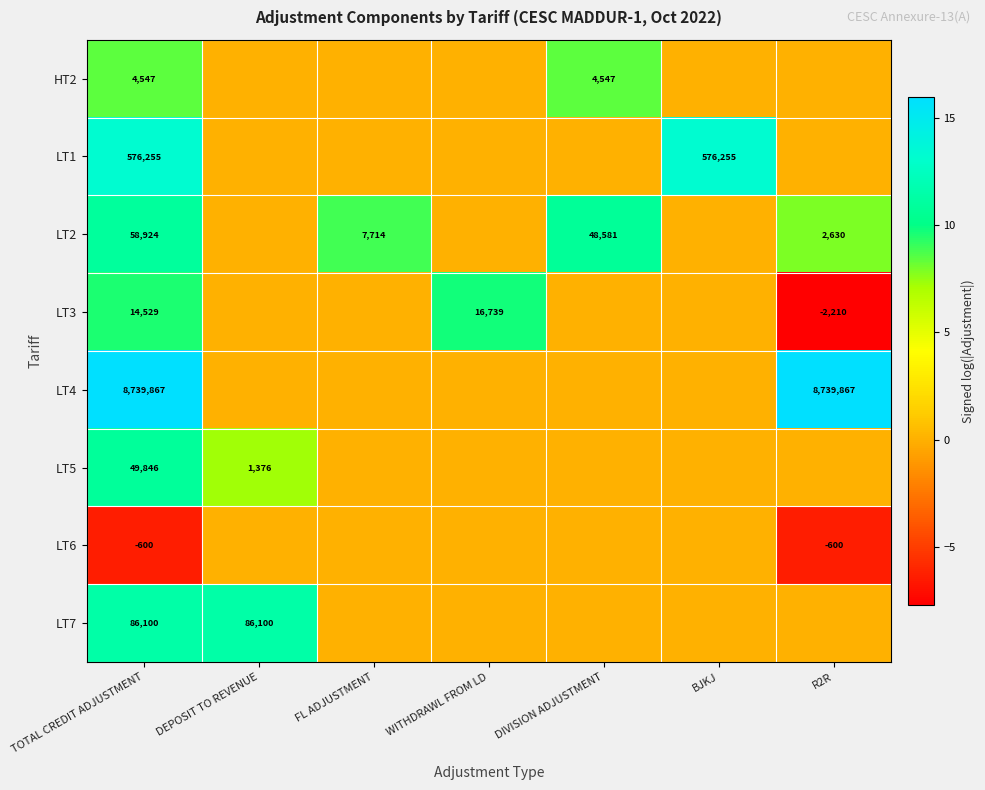

At which category does the chart reach its peak across all series?

TOTAL CREDIT ADJUSTMENT